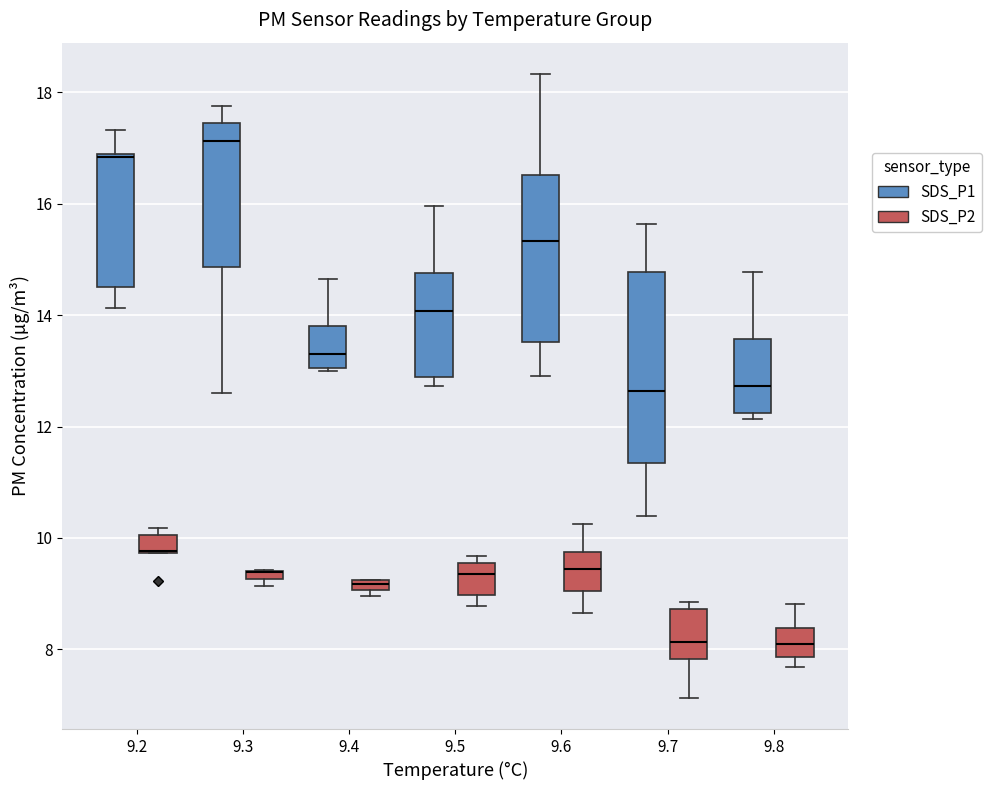

Where is the lower edge of the box for 9.5 (SDS_P1) on the y-axis? The values are not printed on the chart, so give them approximately, as read against the axis.

12.8